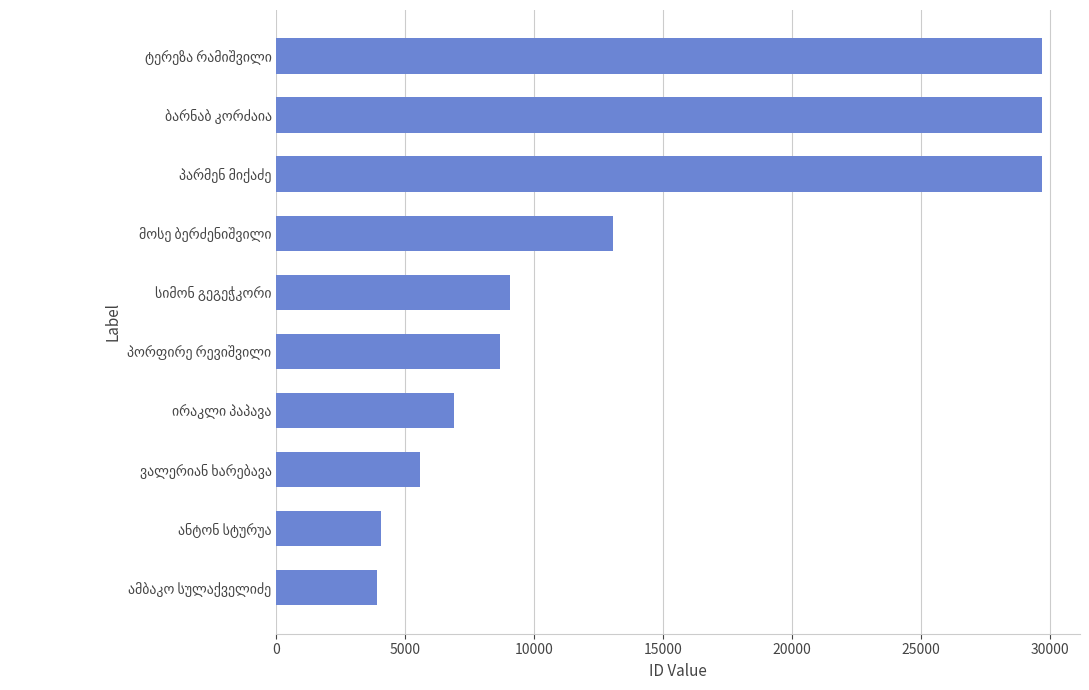

What is the value of the 8th bar from the top?

5563